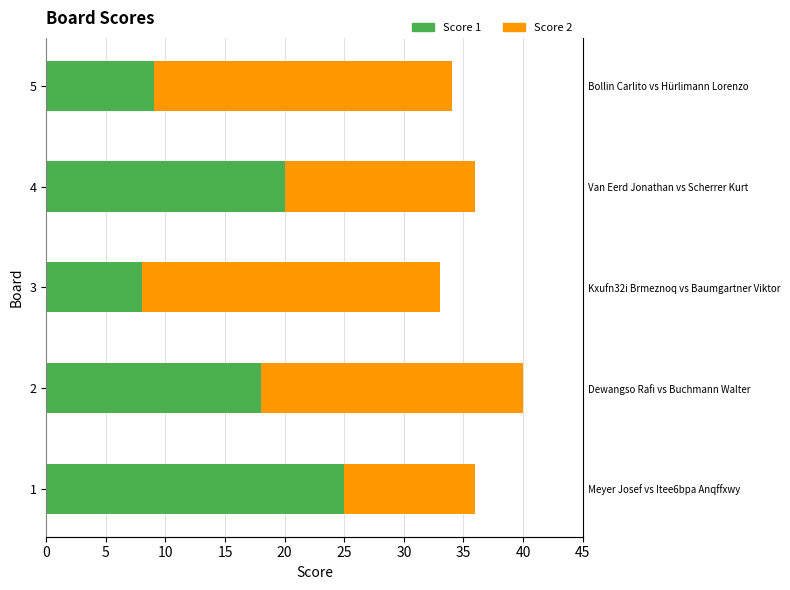

The value of Score 1 at 5 is 14. True or false?

False